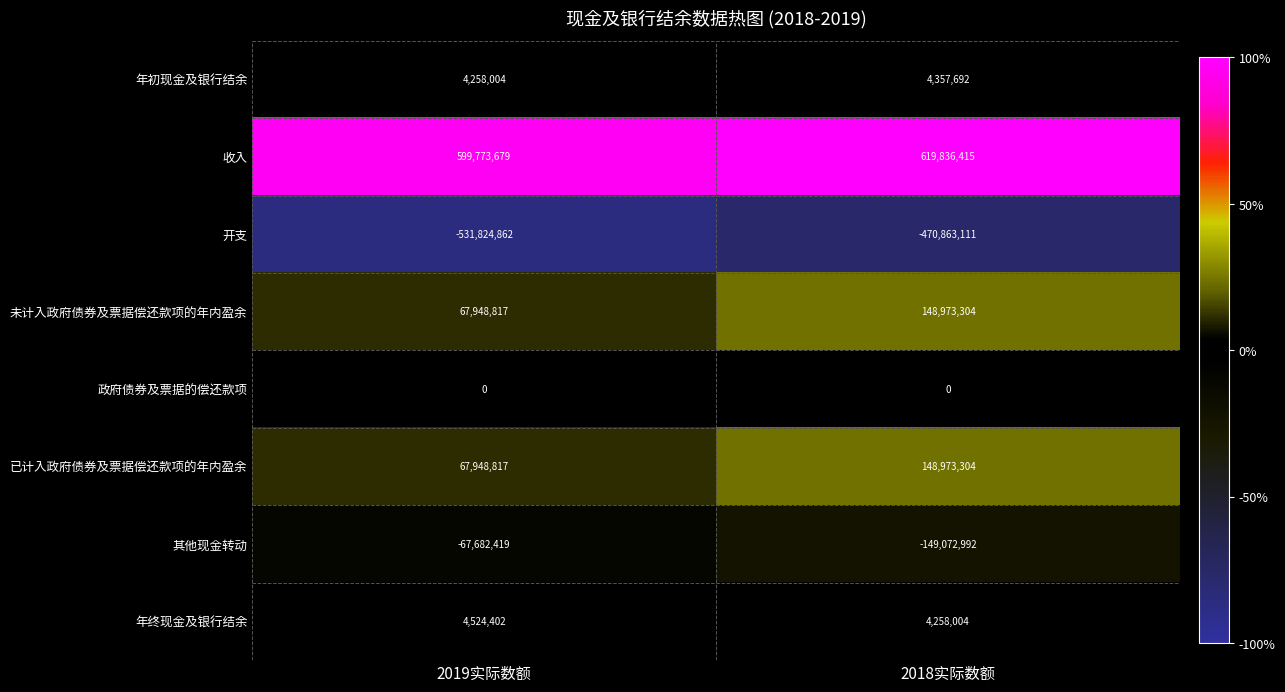

What is the difference between the 年初现金及银行结余 values at 2018实际数额 and 2019实际数额?

99688